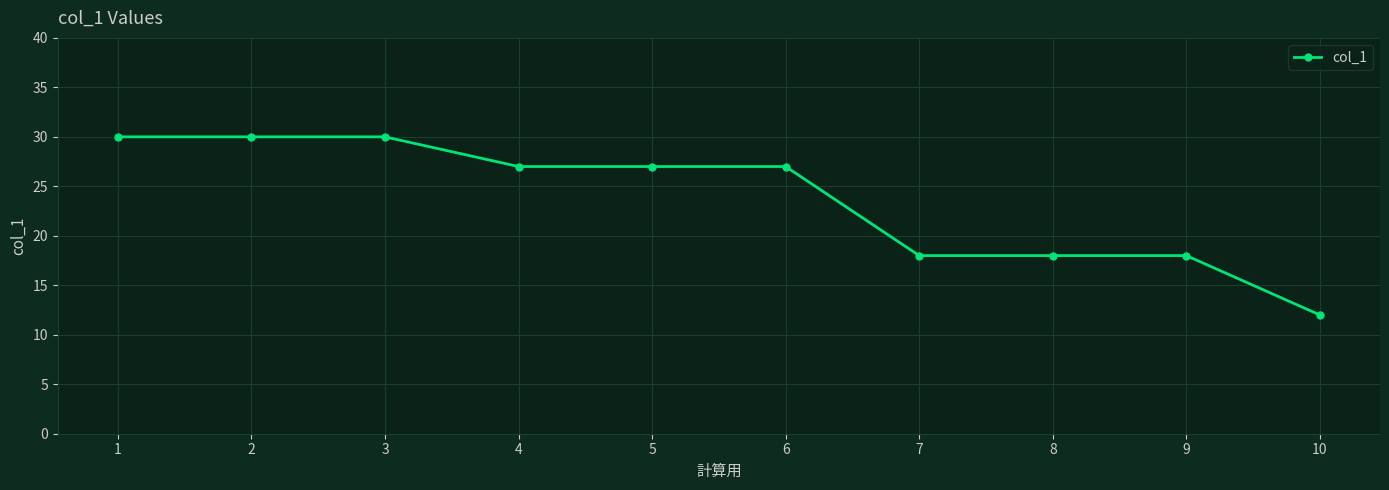

What is the value of the 9th point from the left?

18